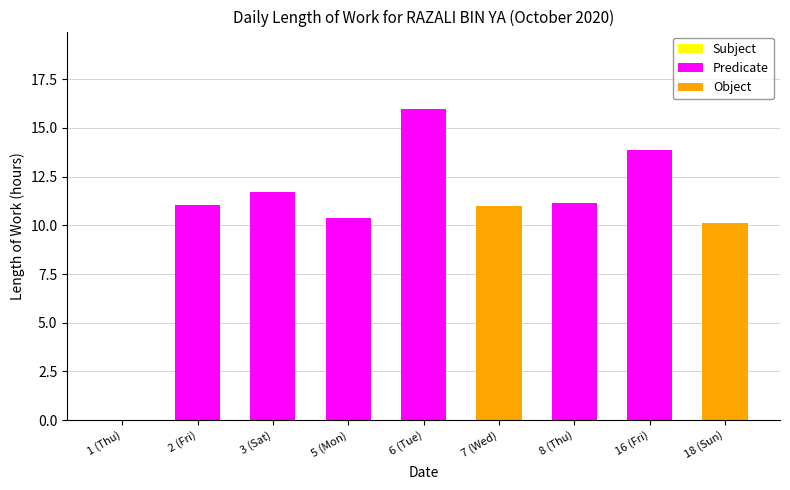

Is it true that Predicate equals 11.1 at 2 (Fri)?

True